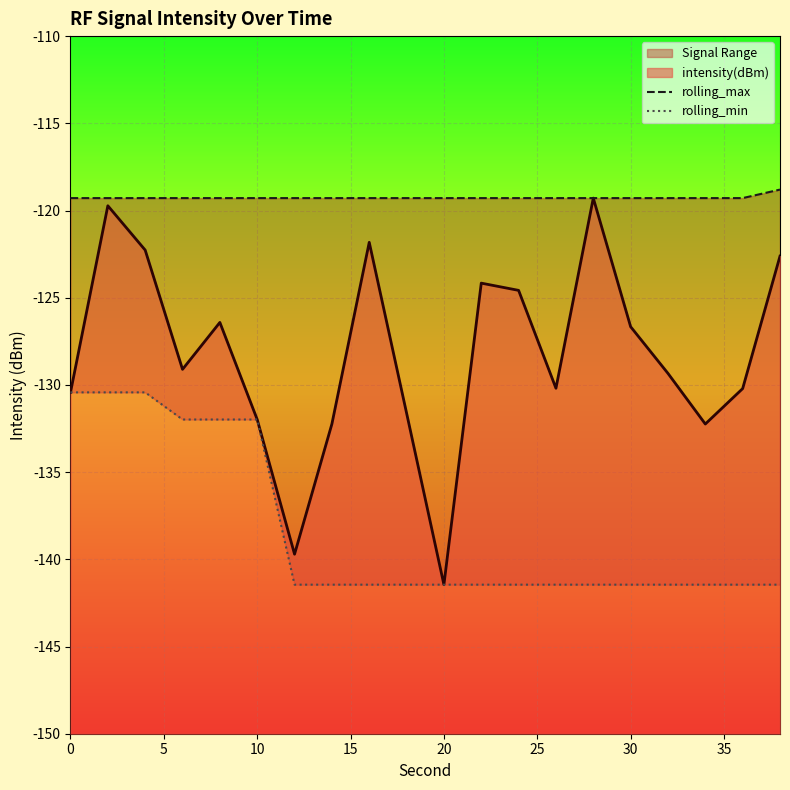

Which category has the lowest value in the intensity(dBm) series?

20